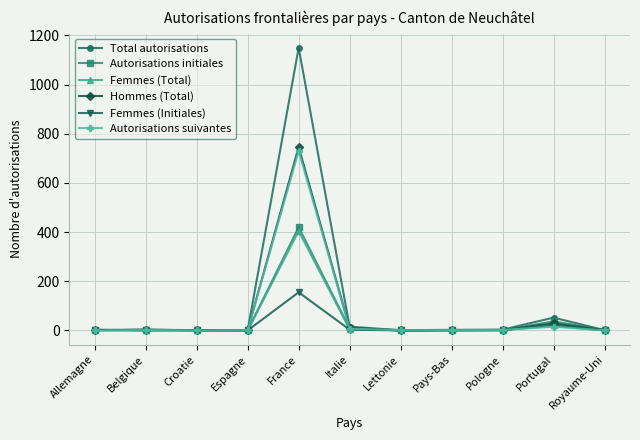

What is the difference between the highest and lowest values at Pologne?

2